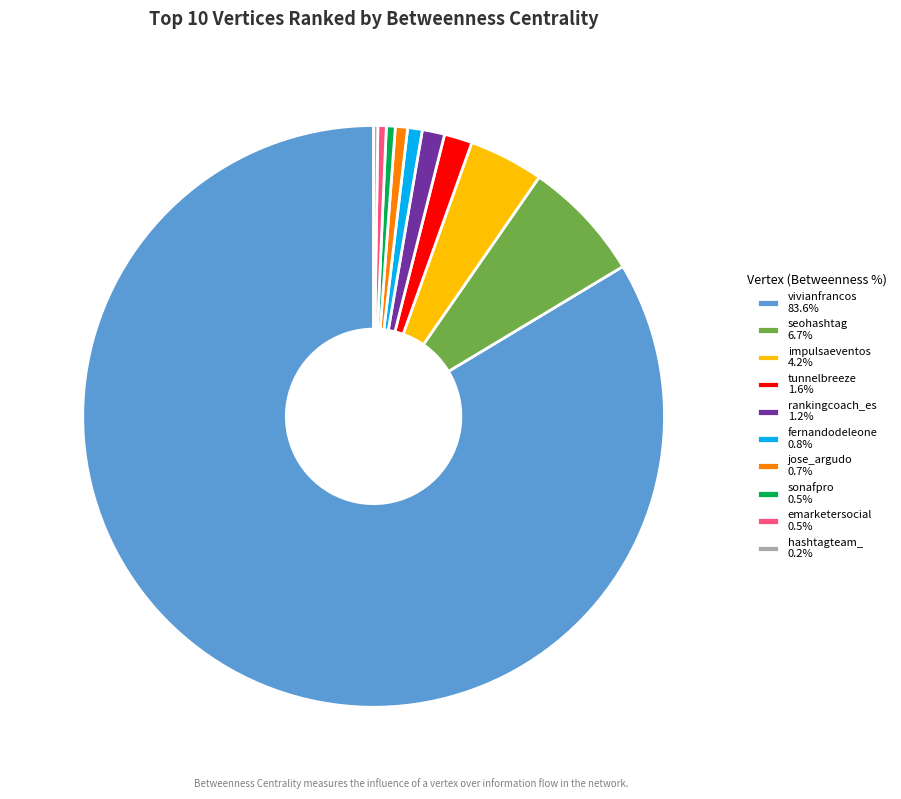

Do vivianfrancos 83.6% and jose_argudo 0.7% together represent more than half of the pie?

Yes